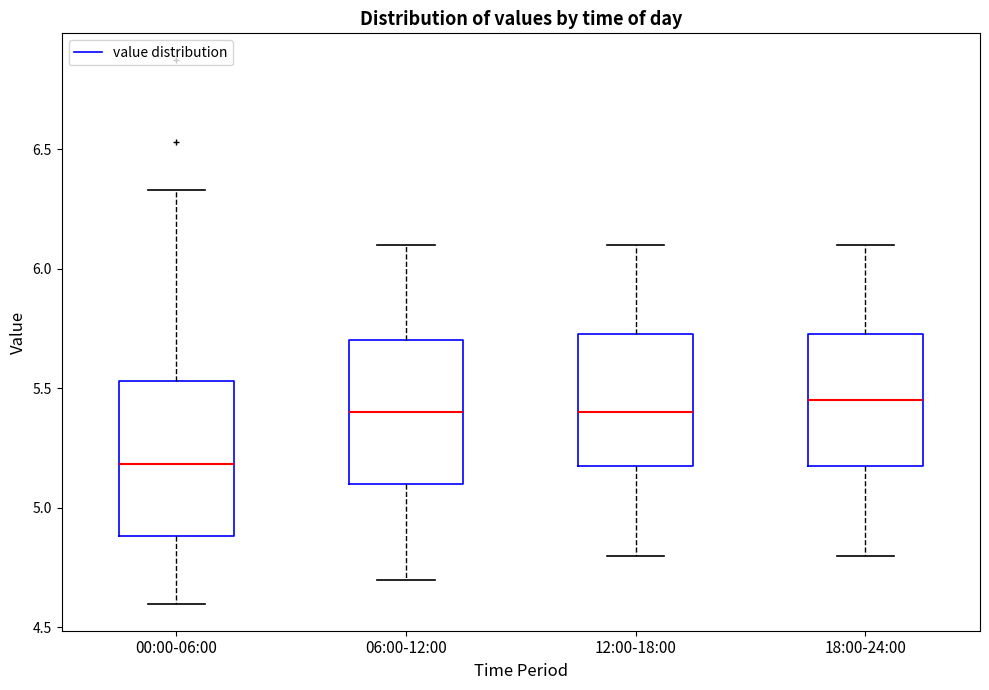

Where does the lower whisker of the box for 18:00-24:00 end on the y-axis? The values are not printed on the chart, so give them approximately, as read against the axis.

4.80